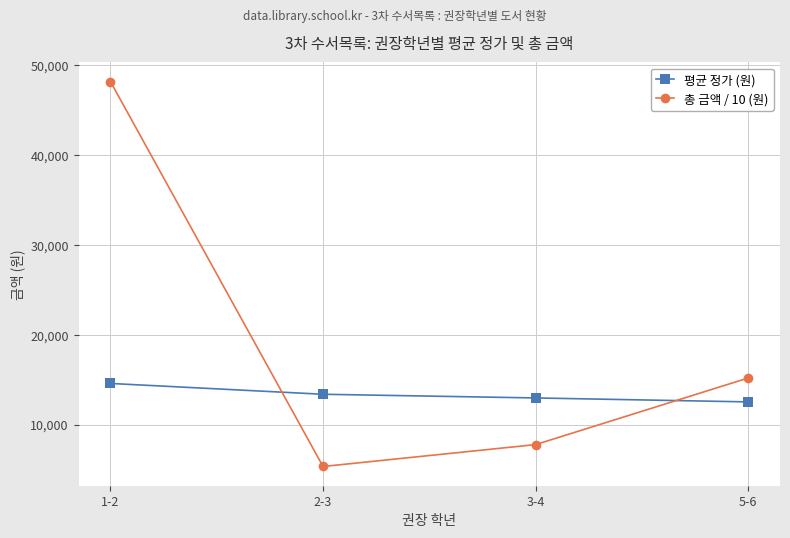

How many lines are shown in the chart?

2